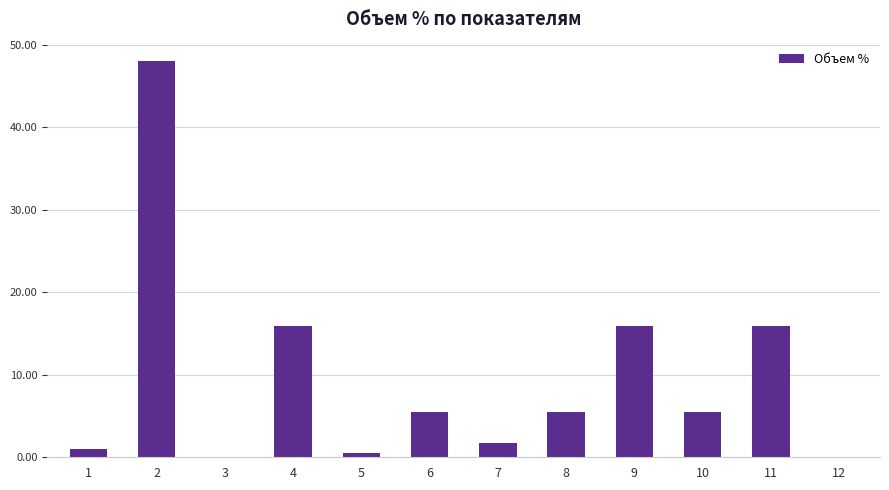

Are the bars horizontal?

No